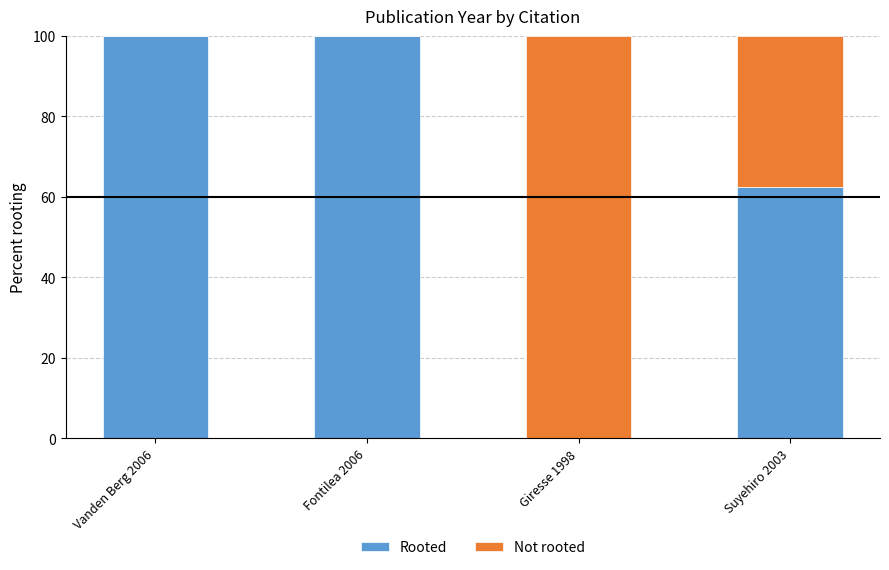

Reading left to right, what are the values for Rooted?

Vanden Berg 2006=100.0	Fontilea 2006=100.0	Giresse 1998=0.0	Suyehiro 2003=62.5